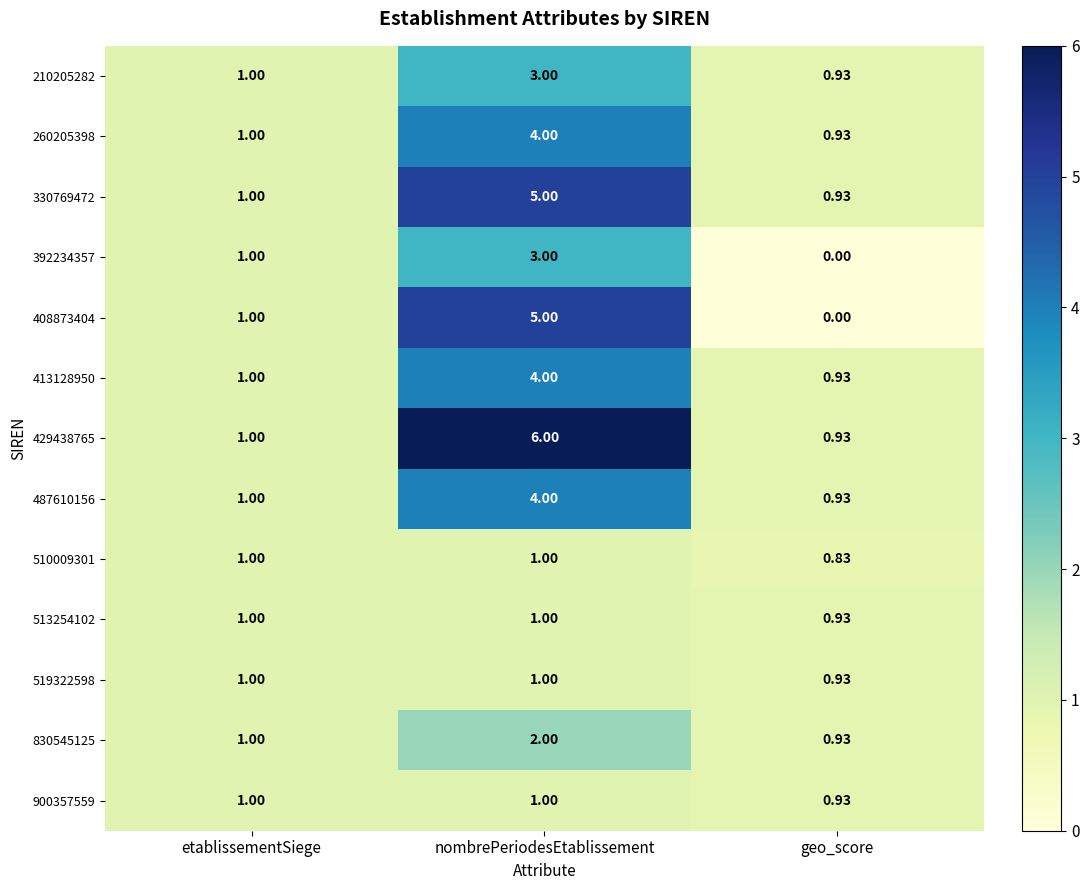

Which series has the largest total across all categories?

429438765